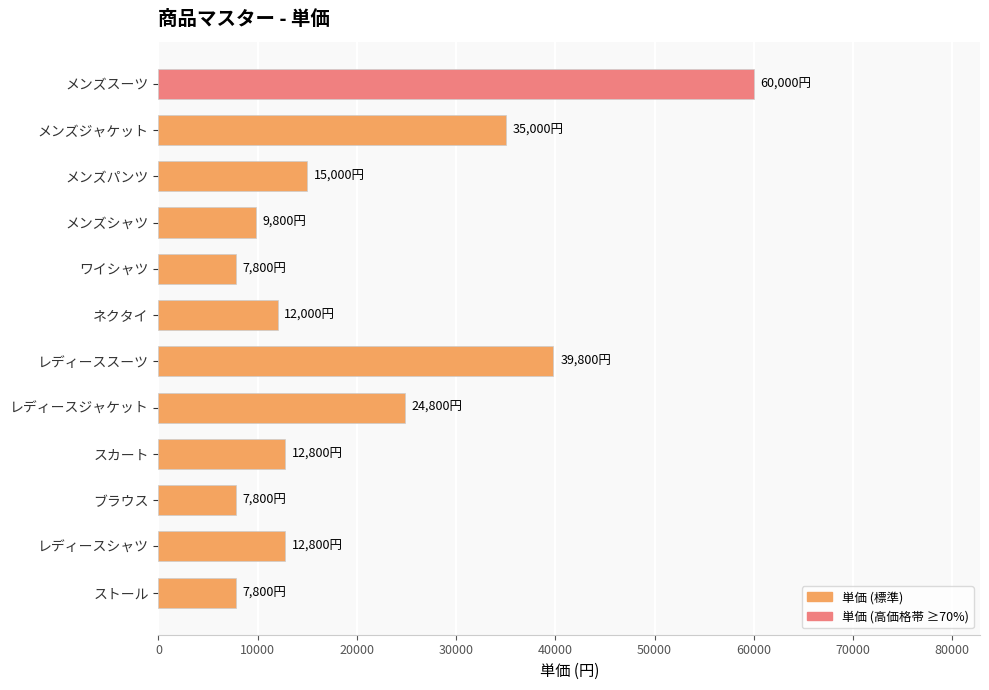

Reading bottom to top, extract all data points from this chart.

ストール=7800	レディースシャツ=12800	ブラウス=7800	スカート=12800	レディースジャケット=24800	レディーススーツ=39800	ネクタイ=12000	ワイシャツ=7800	メンズシャツ=9800	メンズパンツ=15000	メンズジャケット=35000	メンズスーツ=60000